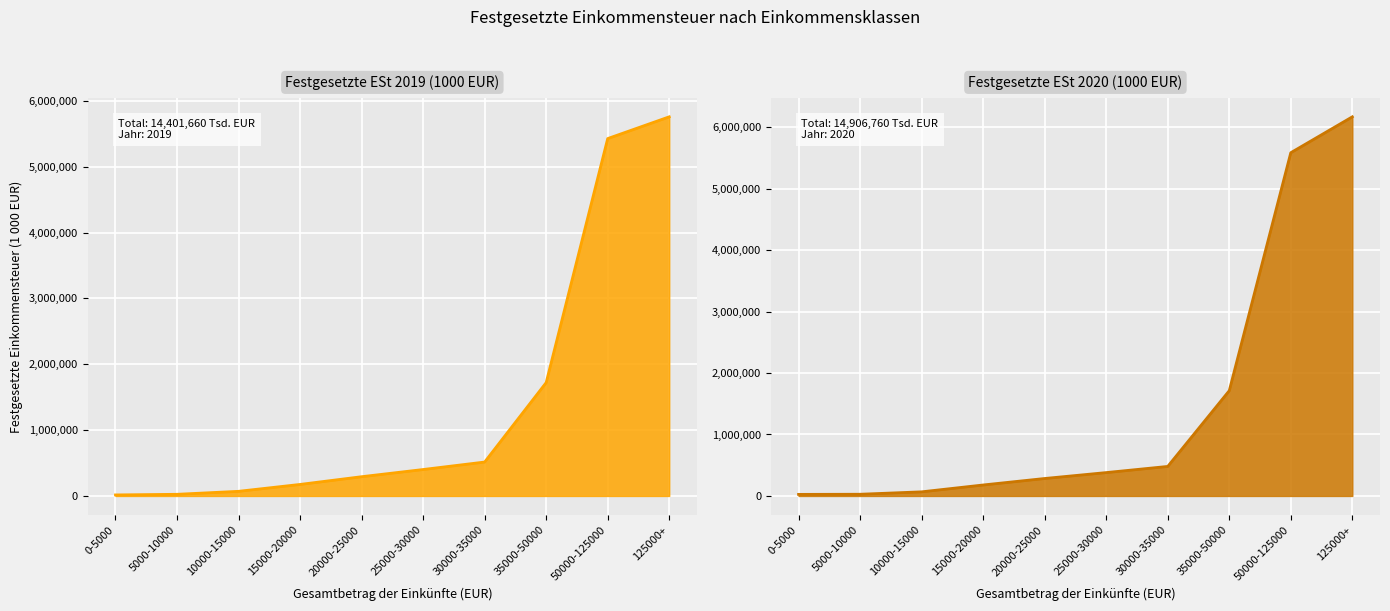

What is the approximate value of Festgesetzte ESt 2019 (1000 EUR) at 15000-20000, to the nearest 50?

175100